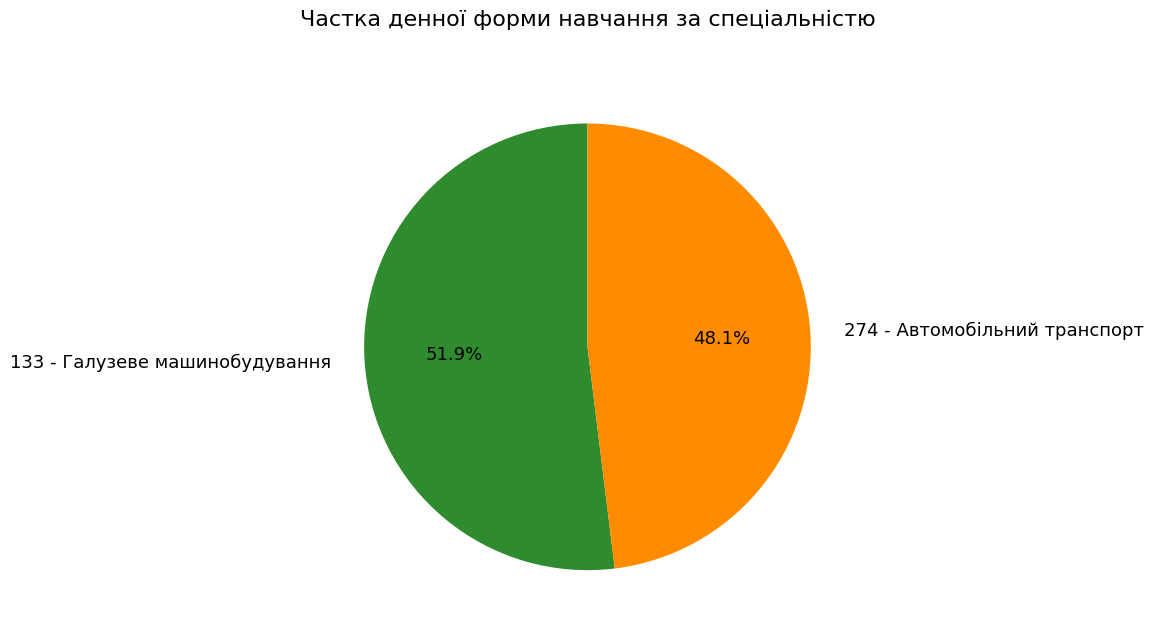

How many slices are in this pie chart?

2